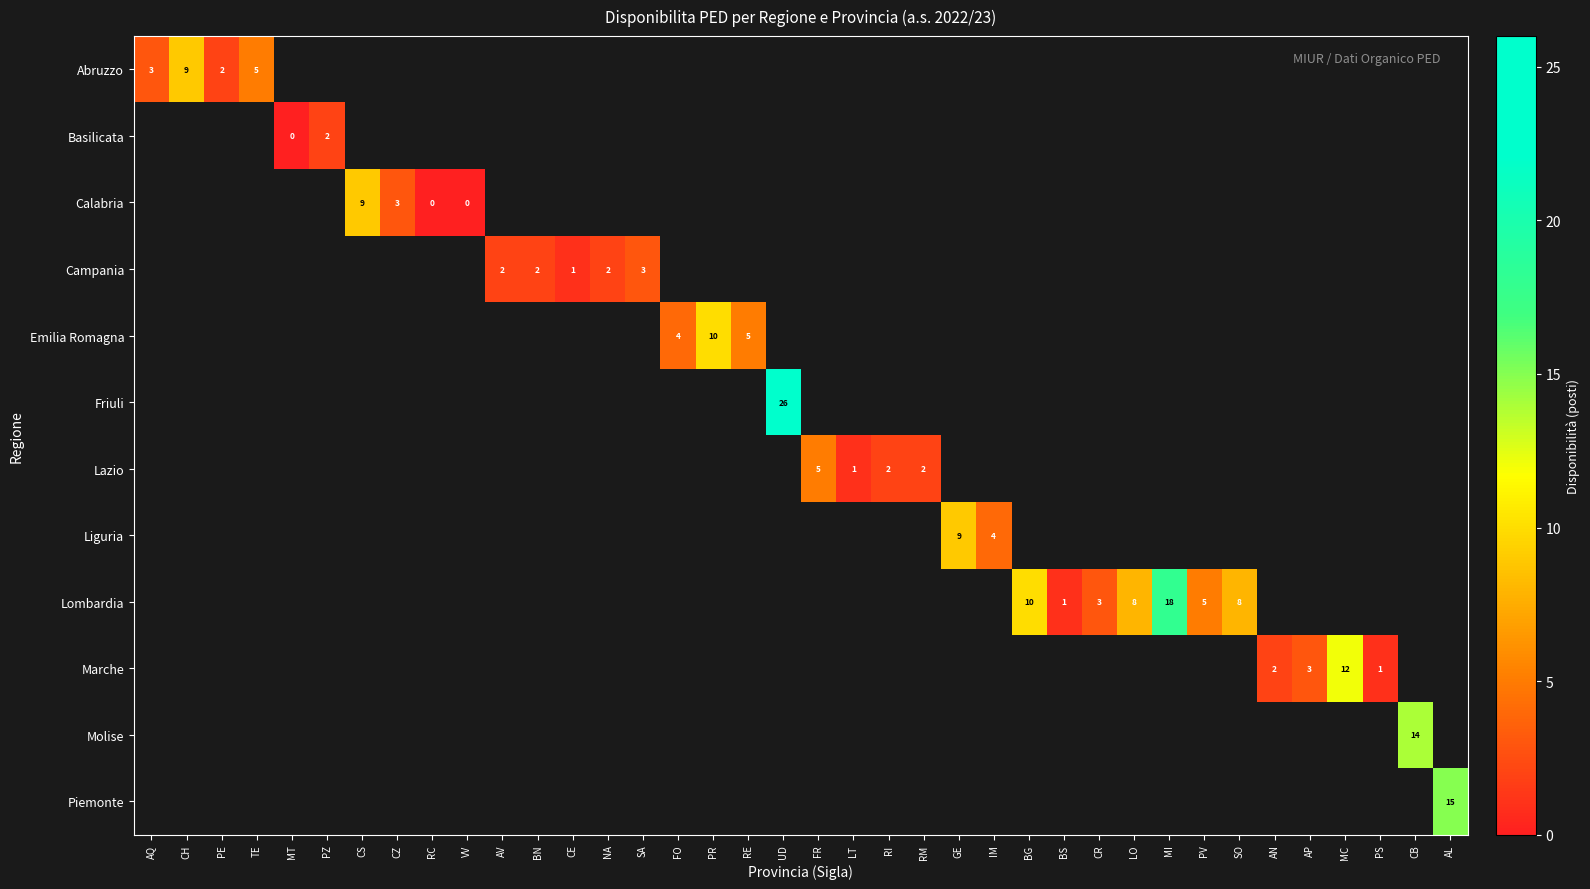

Which label corresponds to the largest value in the chart?

UD